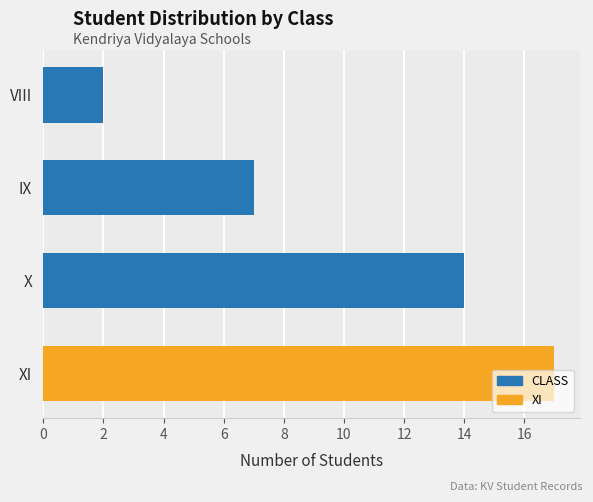

What is the difference between the second highest and minimum values?

12